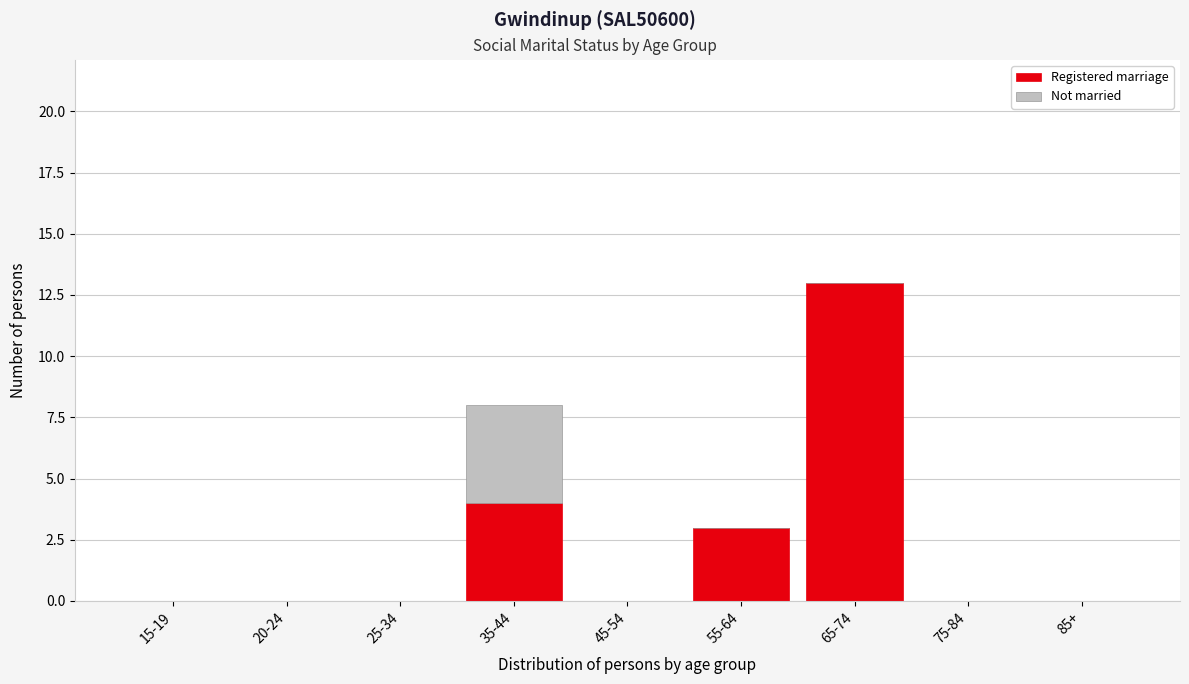

Reading left to right, transcribe the values for Registered marriage.

15-19=0	20-24=0	25-34=0	35-44=4	45-54=0	55-64=3	65-74=13	75-84=0	85+=0